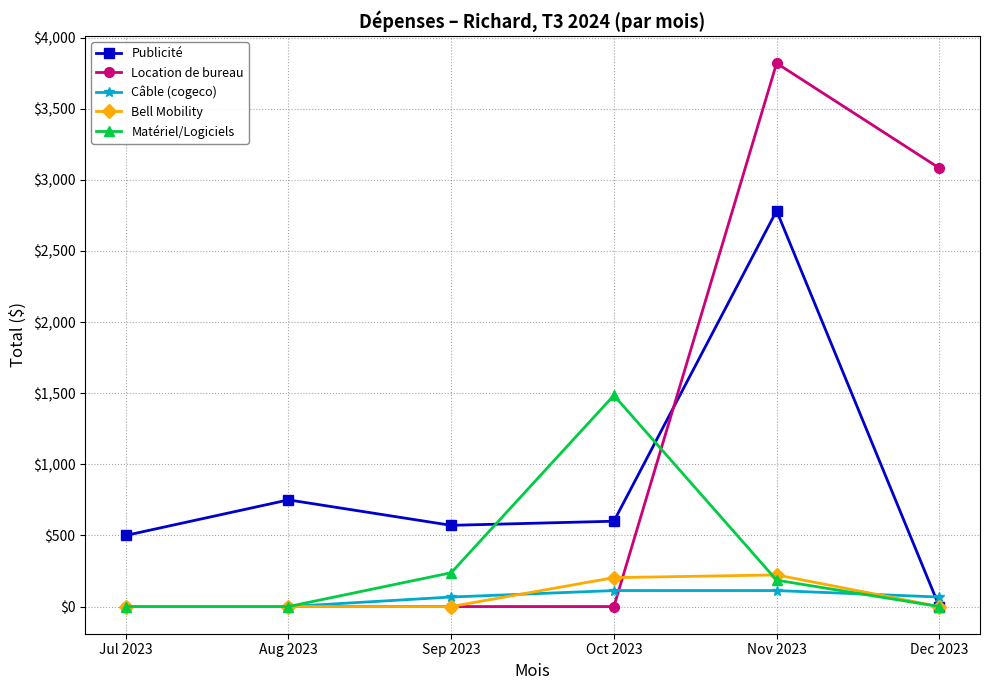

The value of Location de bureau at Sep 2023 is 1668.0. True or false?

False